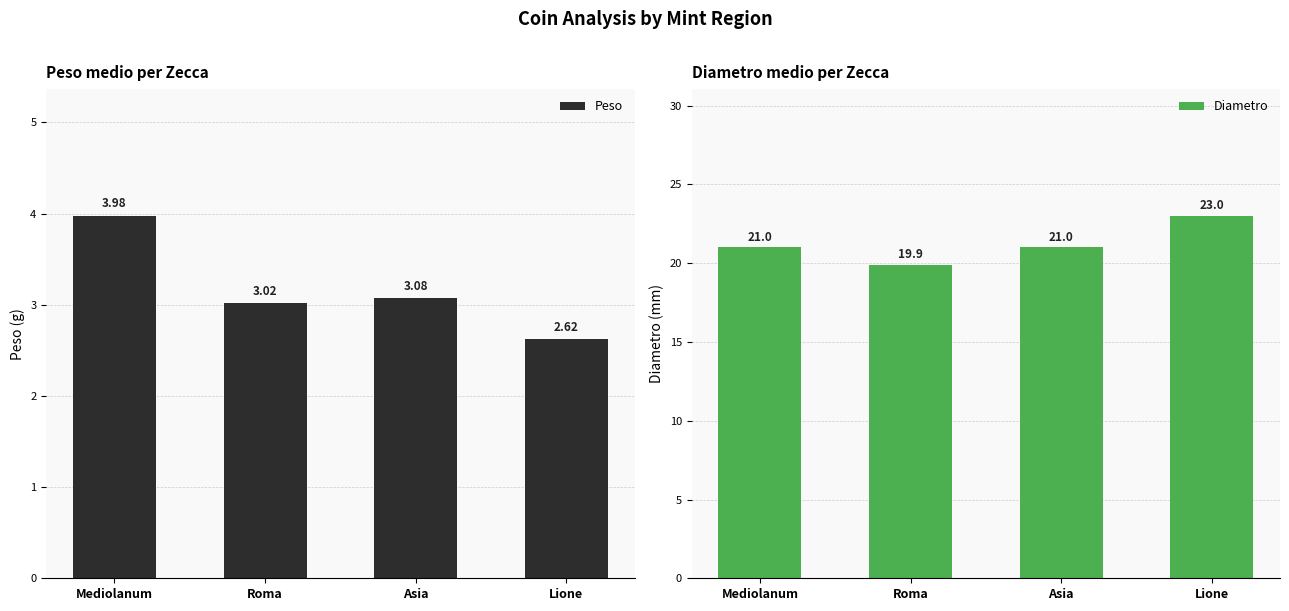

Is the value of Diametro at Asia greater than the value of Peso at Roma?

Yes